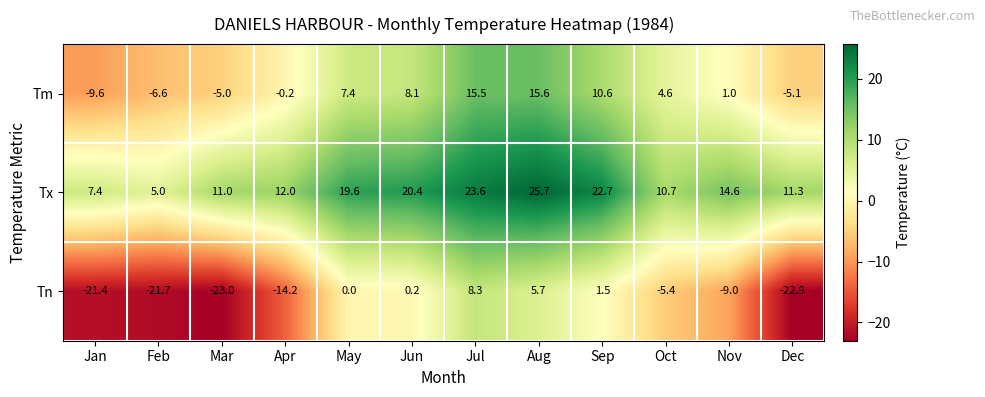

True or false: Tx has a value of 23.8 at Nov.

False